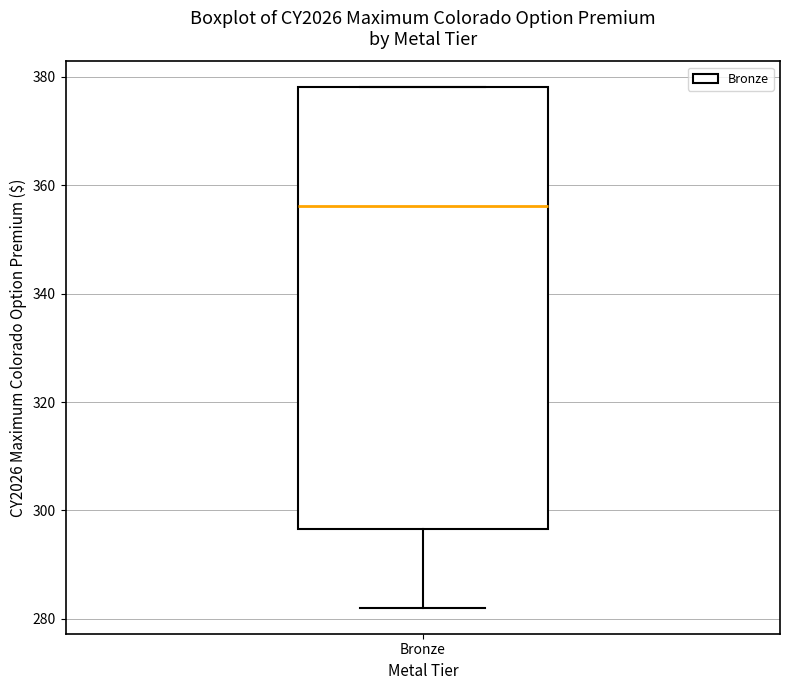

Where is the lower edge of the box for Bronze on the y-axis? The values are not printed on the chart, so give them approximately, as read against the axis.

296